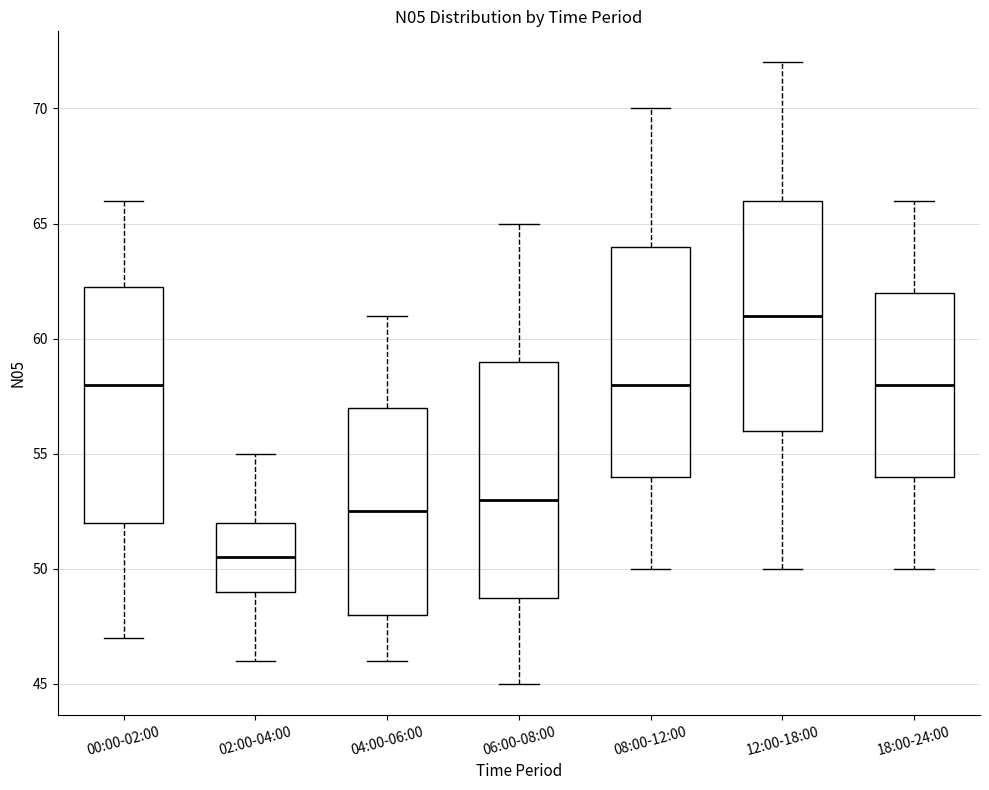

Reading left to right, transcribe this box plot: for each box, give where its median line is, the range the box spans, and where its two whiskers end, as read against the y-axis. The values are not printed on the chart, so give them approximately, as read against the axis.

00:00-02:00: median 58.0, box 52.0 to 62.5, whiskers 47.0 to 66.0
02:00-04:00: median 50.5, box 49.0 to 52.0, whiskers 46.0 to 55.0
04:00-06:00: median 52.5, box 48.0 to 57.0, whiskers 46.0 to 61.0
06:00-08:00: median 53.0, box 49.0 to 59.0, whiskers 45.0 to 65.0
08:00-12:00: median 58.0, box 54.0 to 64.0, whiskers 50.0 to 70.0
12:00-18:00: median 61.0, box 56.0 to 66.0, whiskers 50.0 to 72.0
18:00-24:00: median 58.0, box 54.0 to 62.0, whiskers 50.0 to 66.0